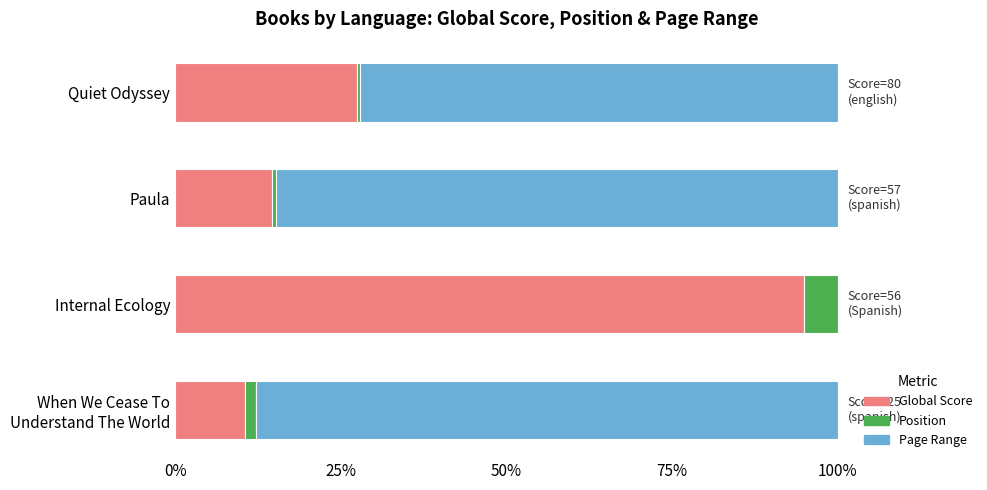

The Global Score series shows 94.9 at Internal Ecology. True or false?

True